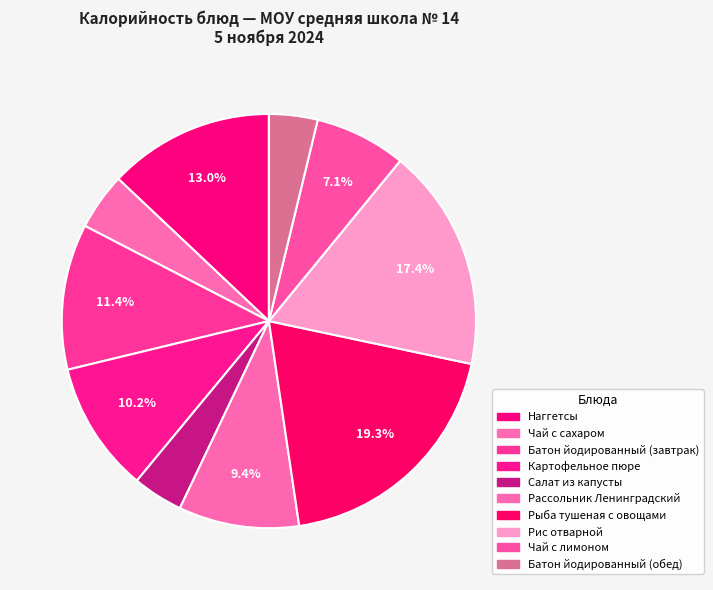

Approximately how many times larger is the value at Салат из капусты compared to Батон йодированный (завтрак)?

0.3